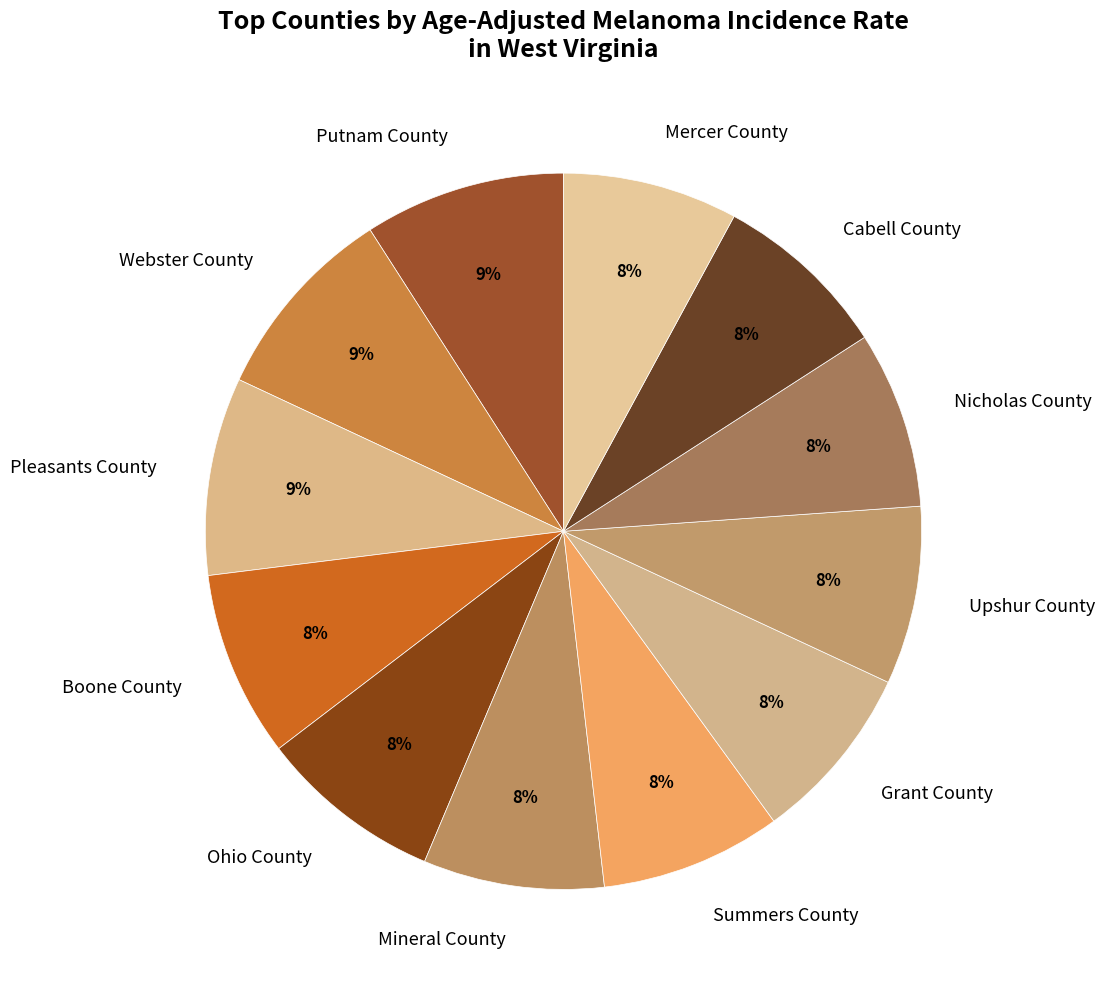

Combined, do Upshur County and Boone County account for over 50%?

No